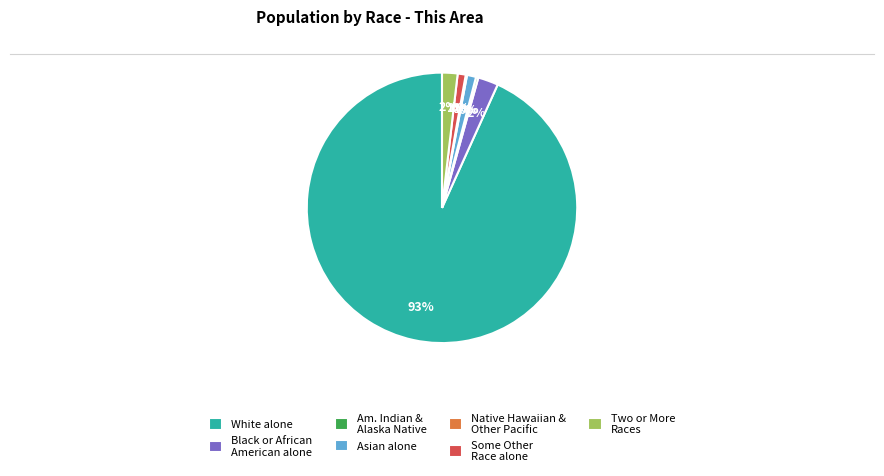

Is the sum of Asian alone and Am. Indian & Alaska Native greater than half?

No